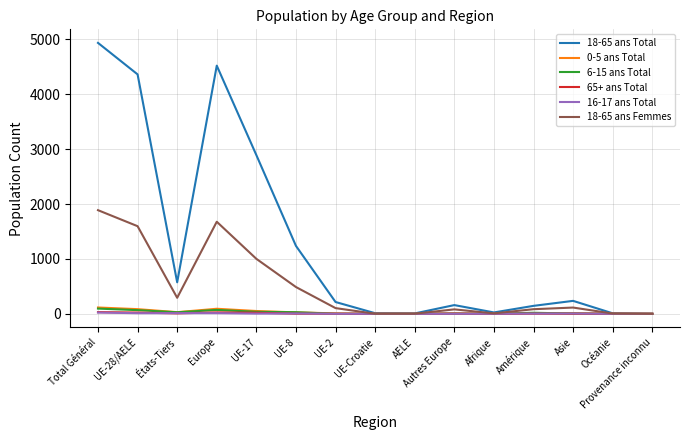

At which category is the sum across all series the highest?

Total Général